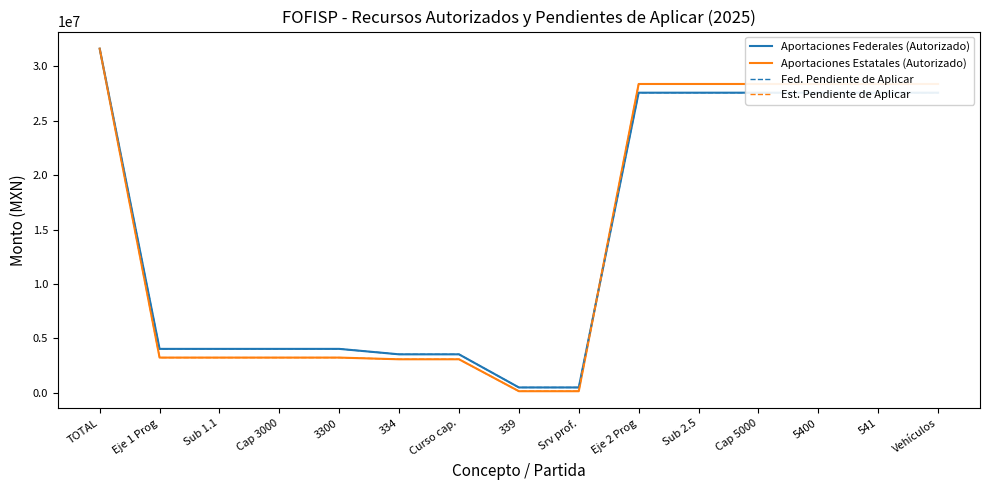

What is the maximum value shown in the chart?

31613357